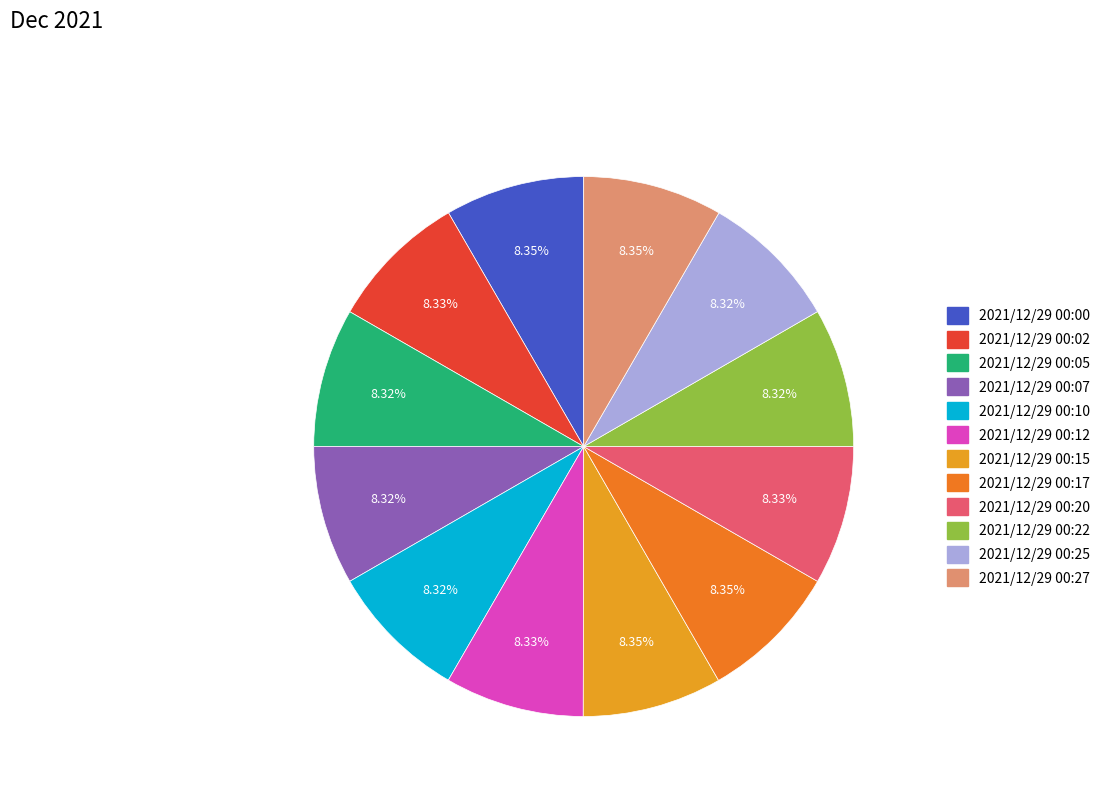

To the nearest percent, what portion does 2021/12/29 00:27 represent?

8%